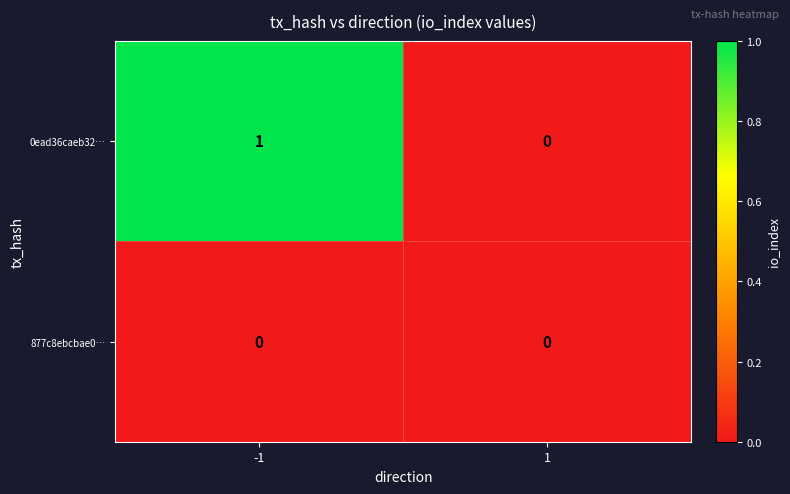

What is the total value across all series at -1?

1